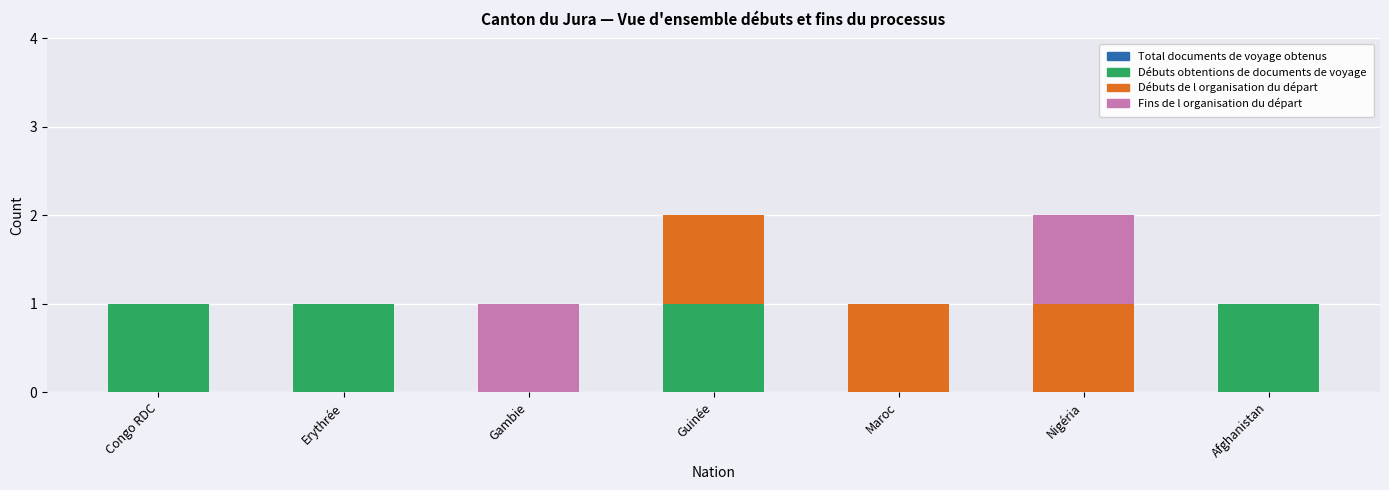

What is the sum of all Débuts obtentions de documents de voyage values?

4